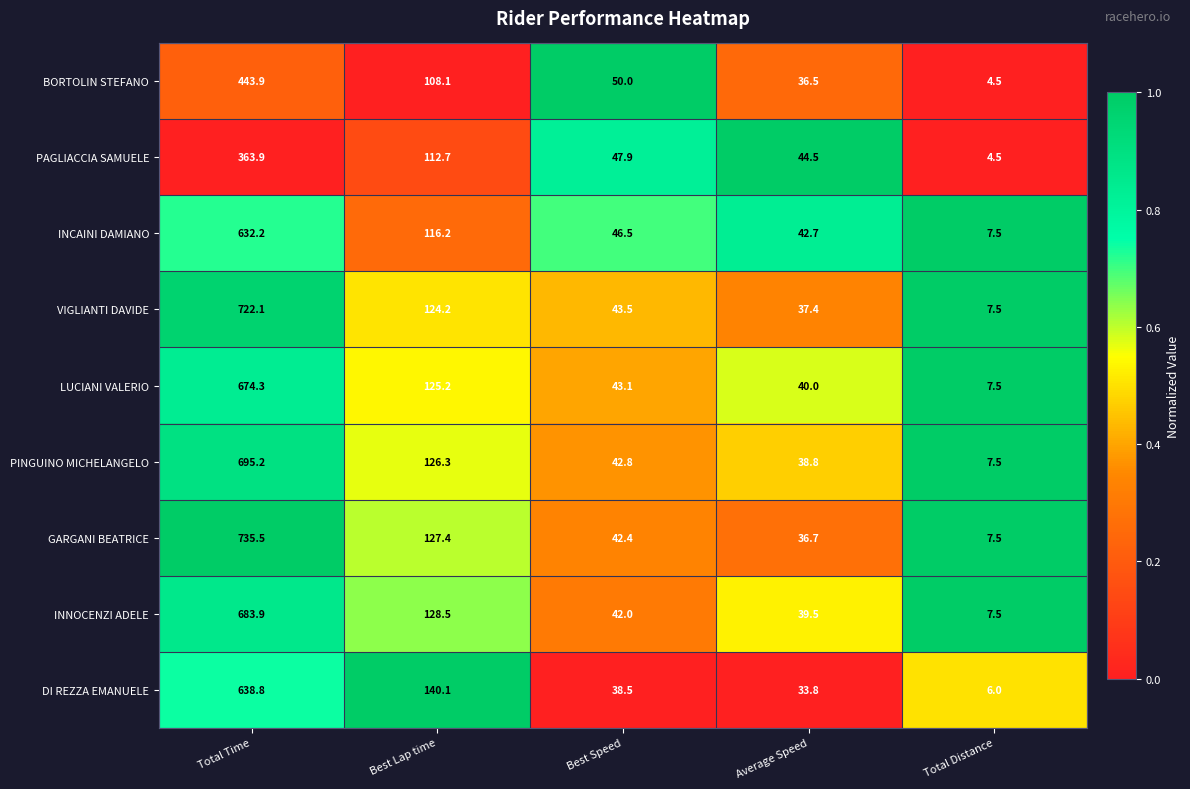

What is the total value across all series at Average Speed?

349.9